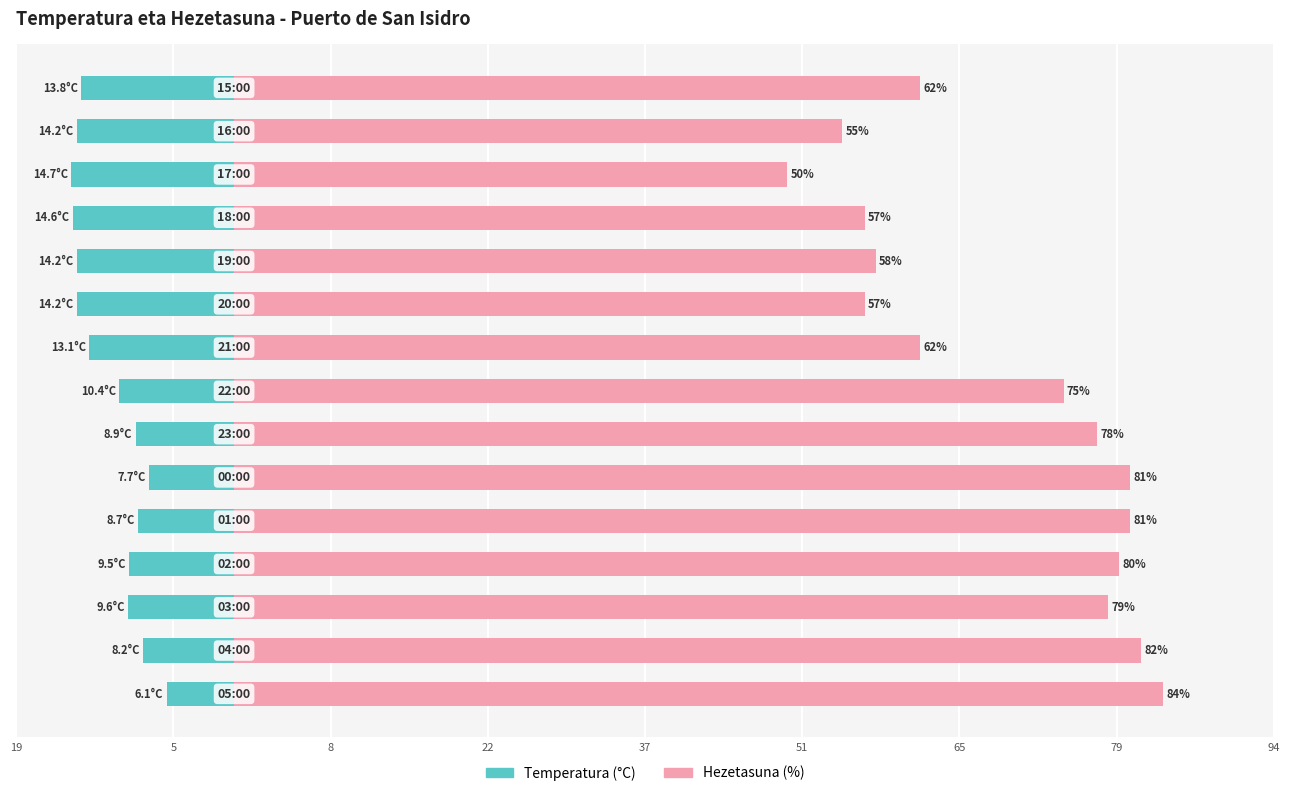

The value of Temperatura (°C) at 19 is -4.3. True or false?

False